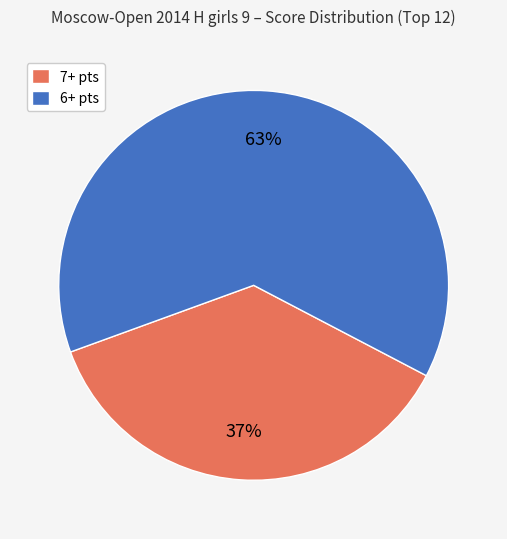

To the nearest percent, what is the combined percentage of 7+ pts and 6+ pts?

100%